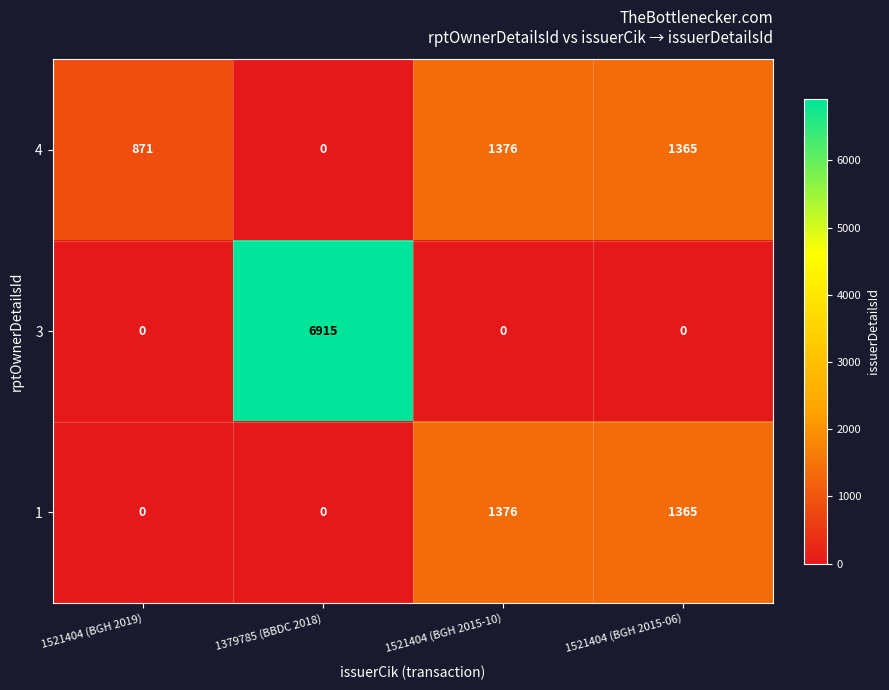

What is the sum of all 3 values?

6915